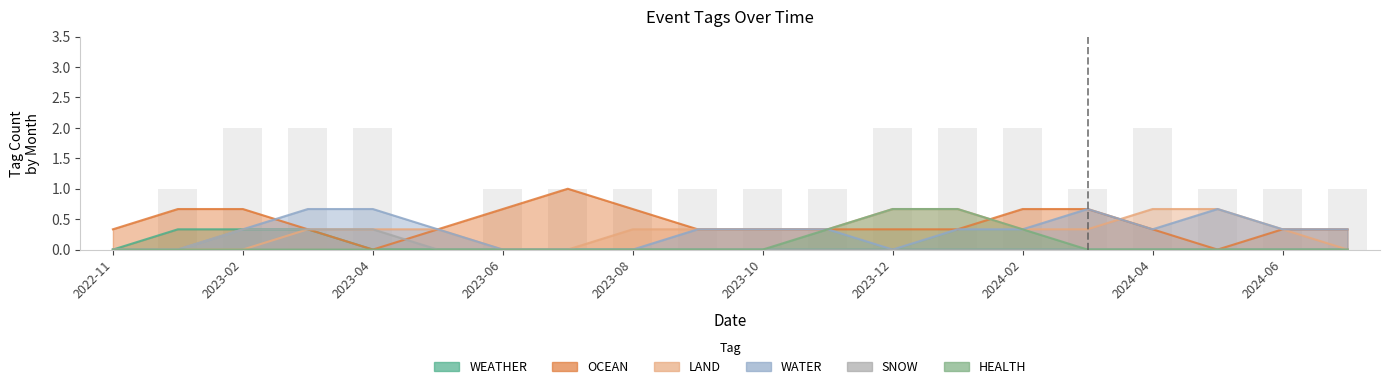

What is the value of the WATER bar at the 11th from the left?

1